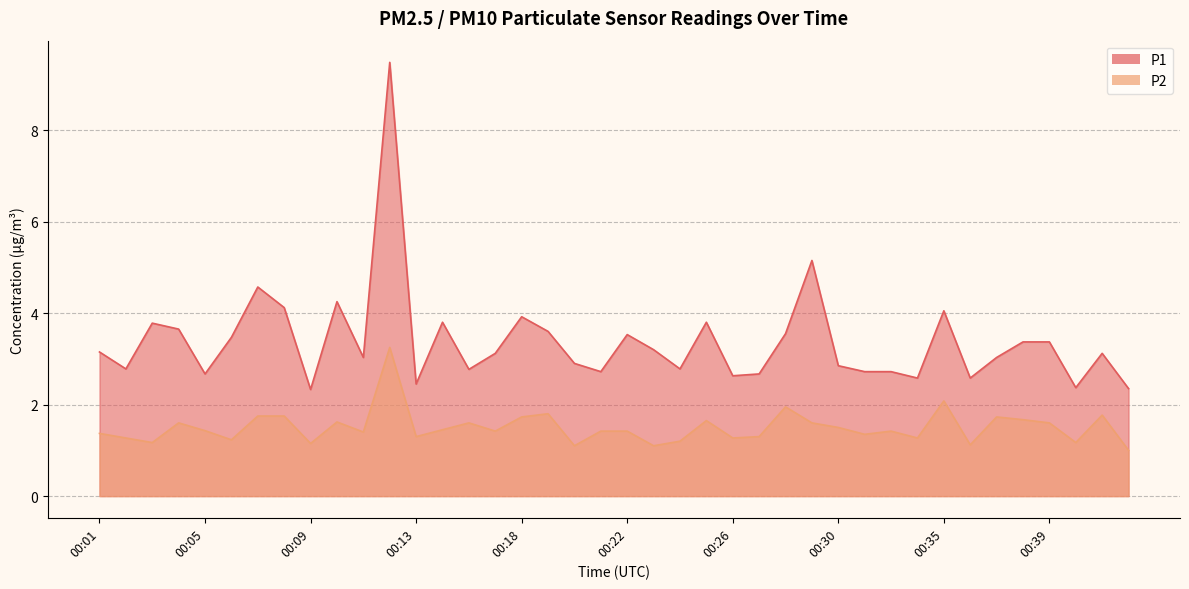

Which series changed the most between 00:05 and 00:38?

P1